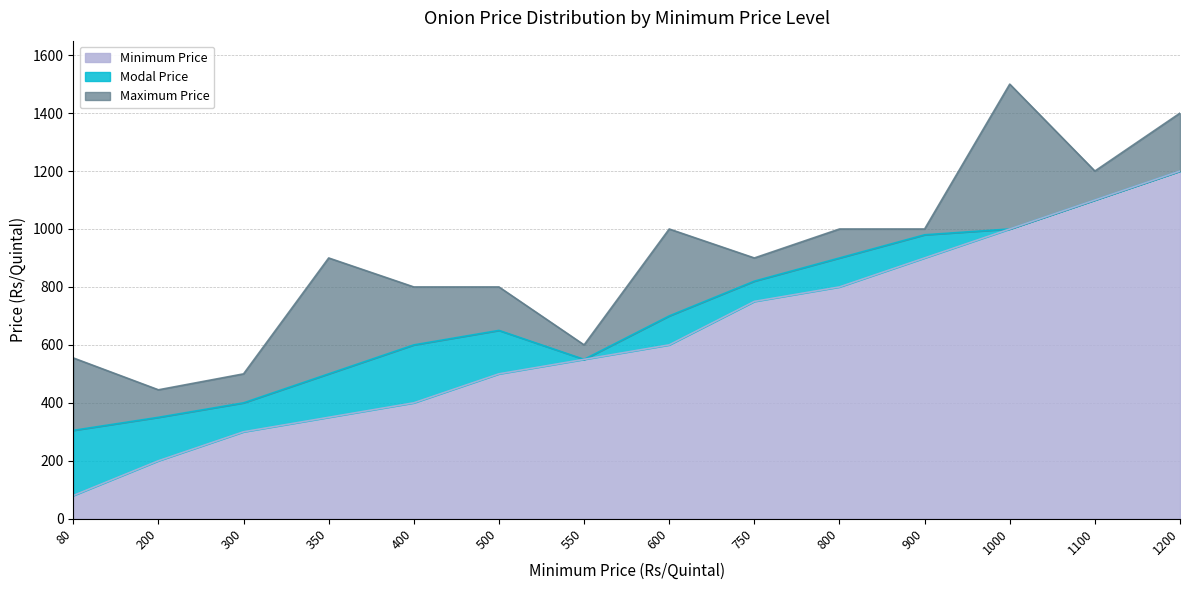

What value does the Minimum Price series have at 200?

200